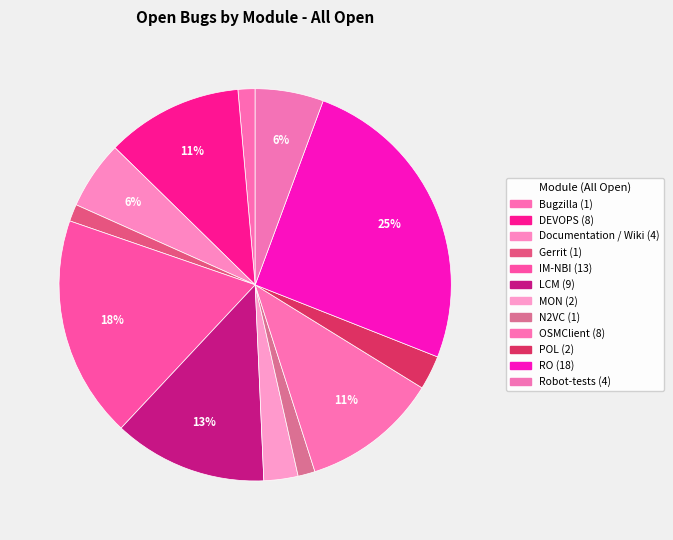

How many segments does this pie chart have?

12